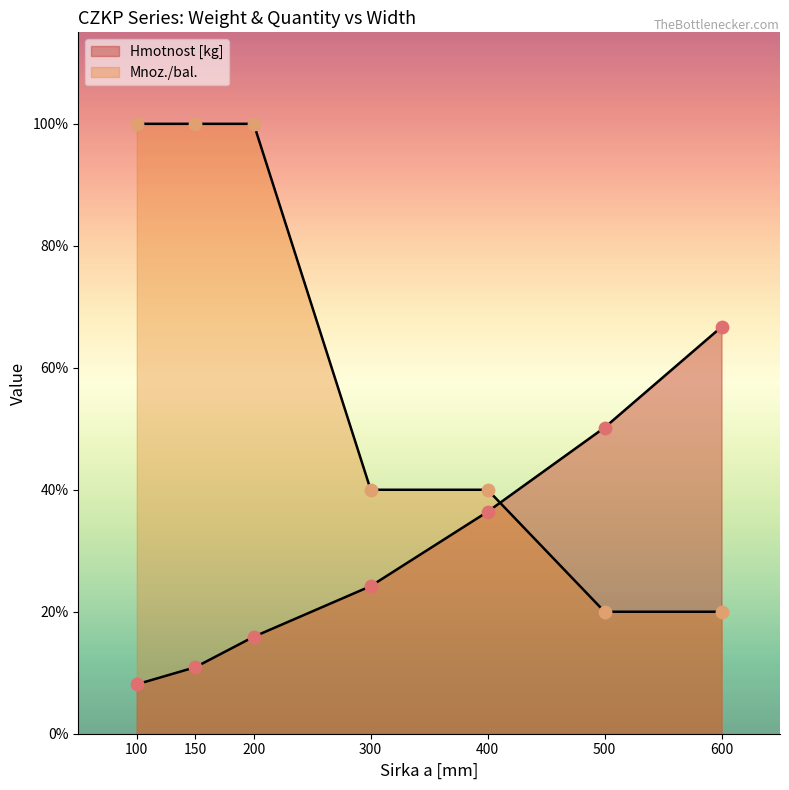

Is the value of Hmotnost [kg] at 300 greater than the value of Mnoz./bal. at 400?

No